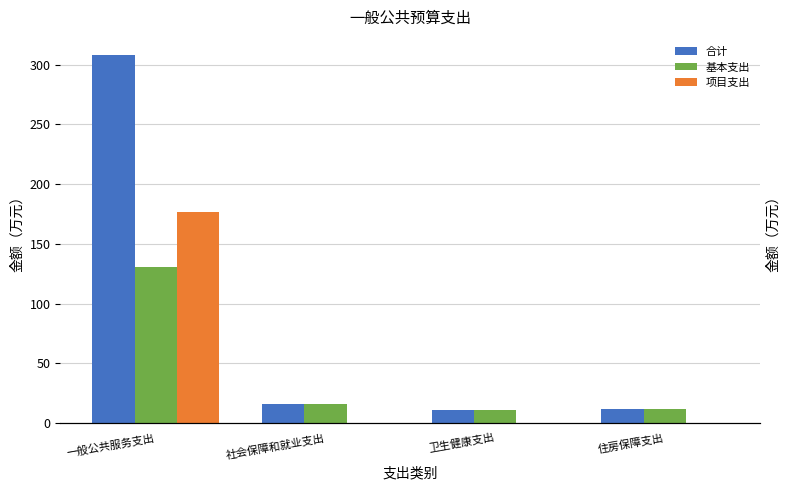

What is the total value across all series at 社会保障和就业支出?

31.2